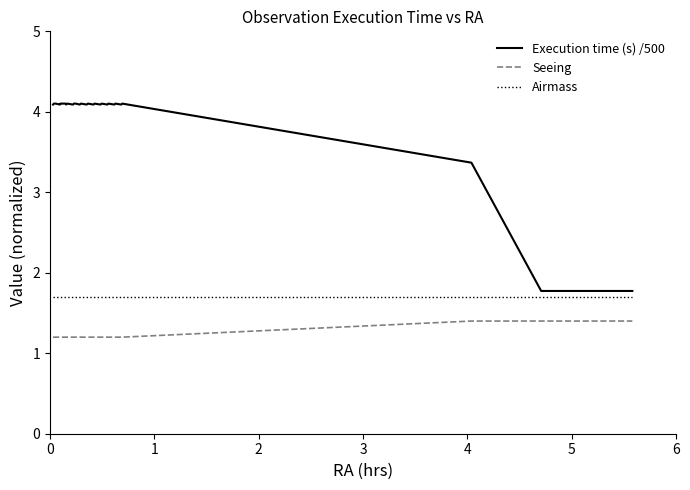

What are all the series names shown in the legend?

Execution time (s) /500, Seeing, Airmass